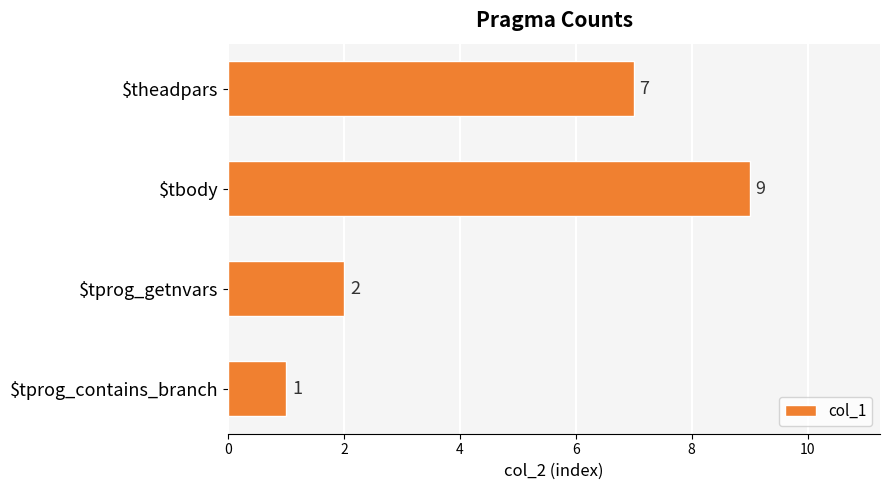

What is the average value?

5